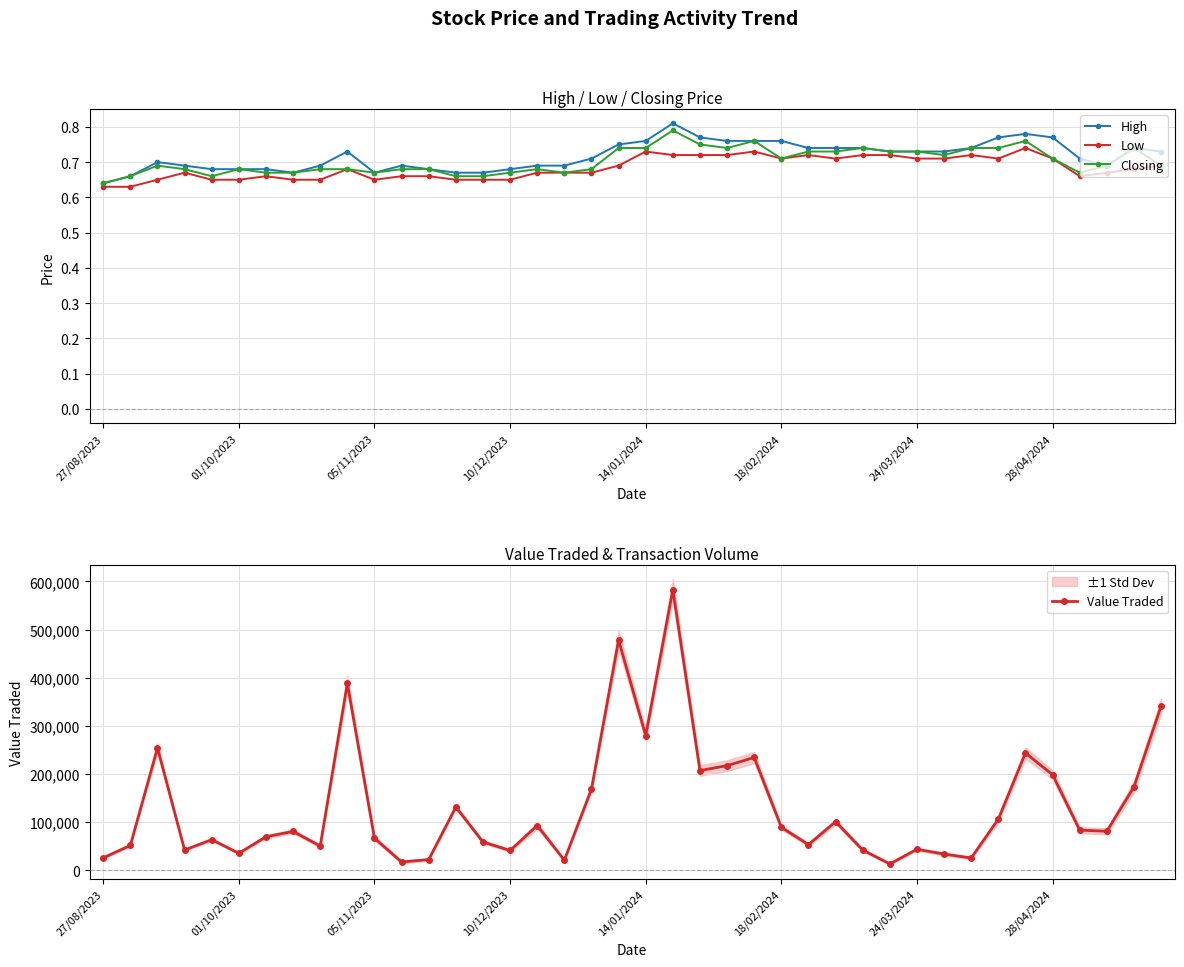

What is the total value across all series at 12?

22270.0